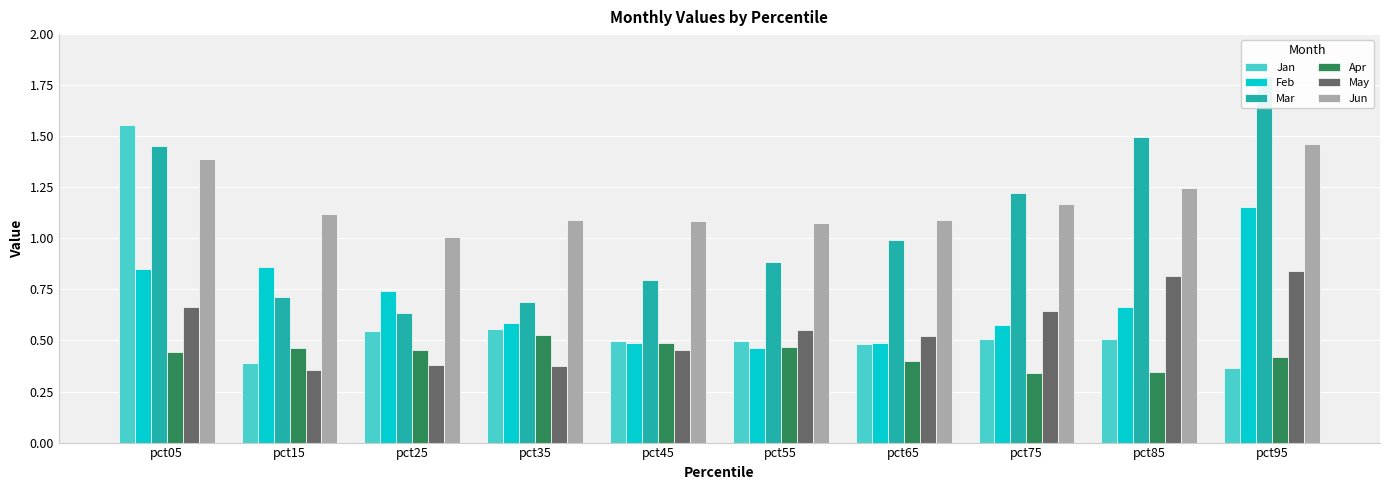

Is it true that Jan equals 0.5 at pct65?

True